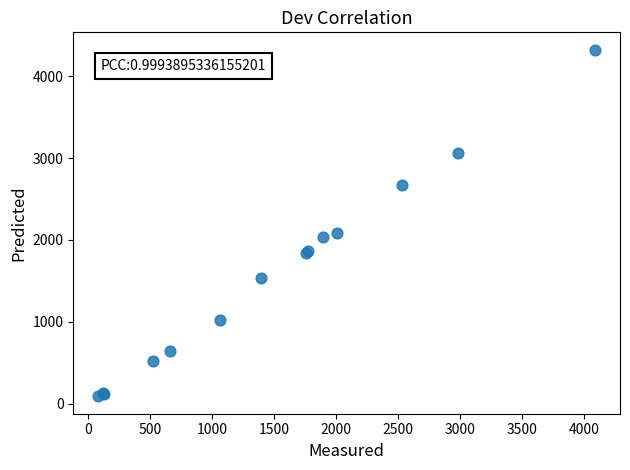

What Y value in the scatter plot is closest to 2206?

2088